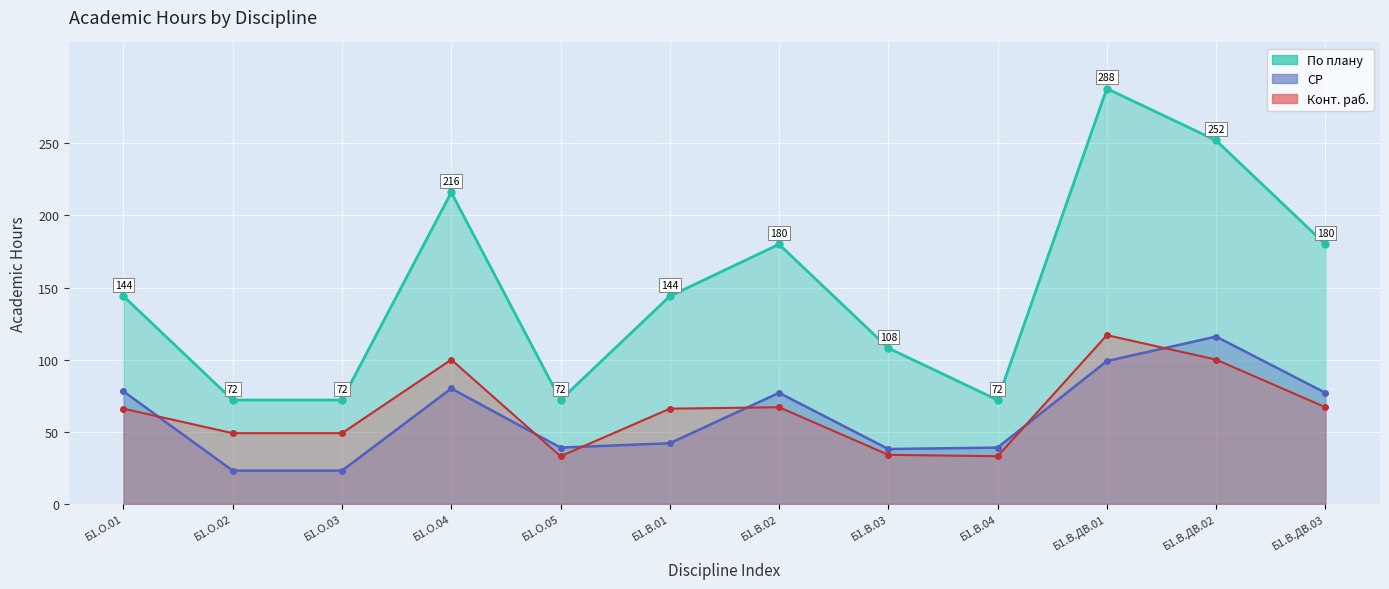

Does the chart display data point markers on the line(s)?

Yes